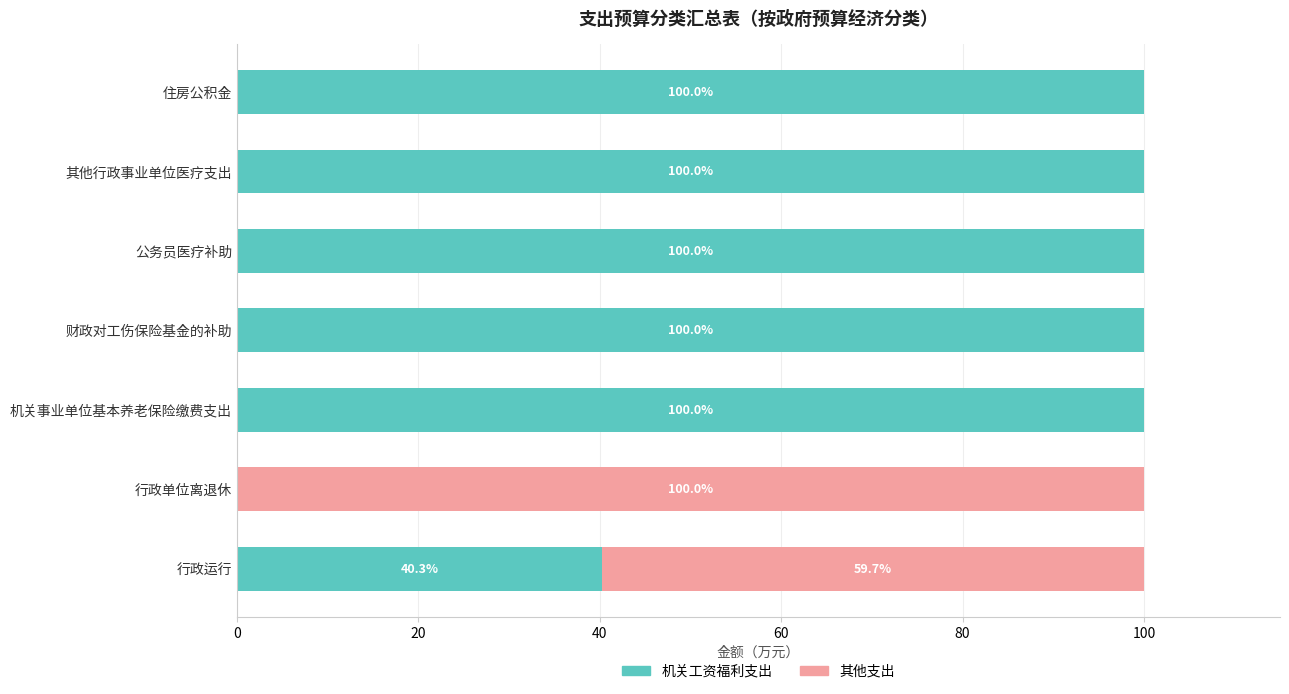

What is the sum of the 机关工资福利支出 values at 机关事业单位基本养老保险缴费支出 and 其他行政事业单位医疗支出?

200.0